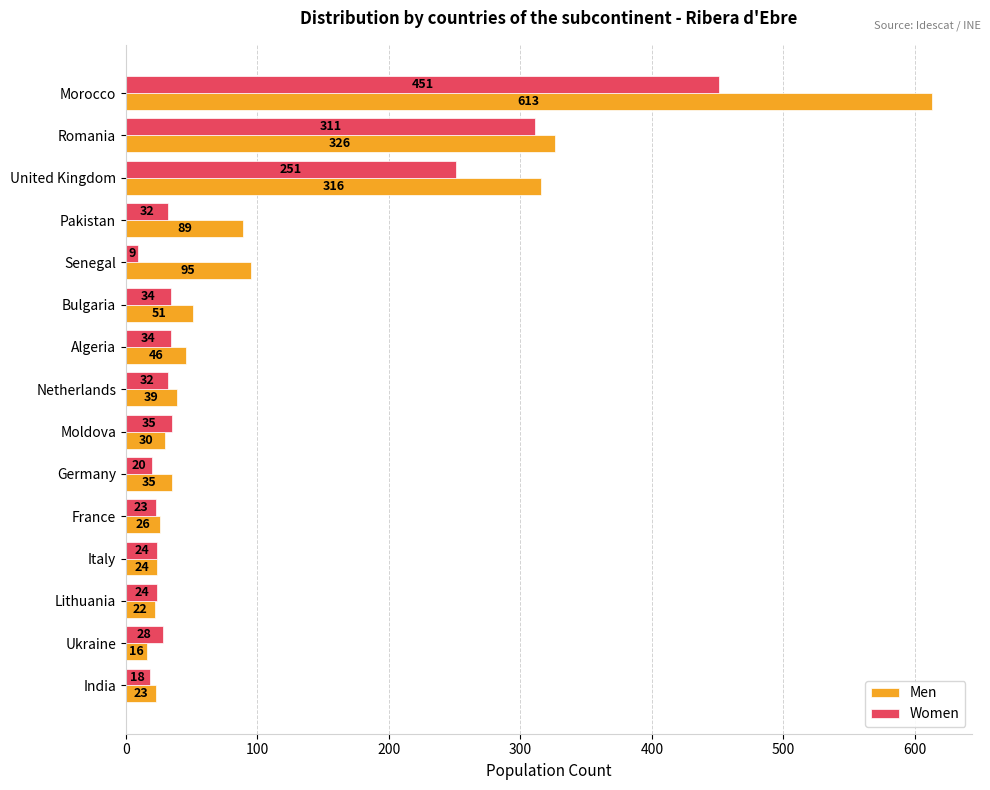

At which category is the sum across all series the highest?

Morocco